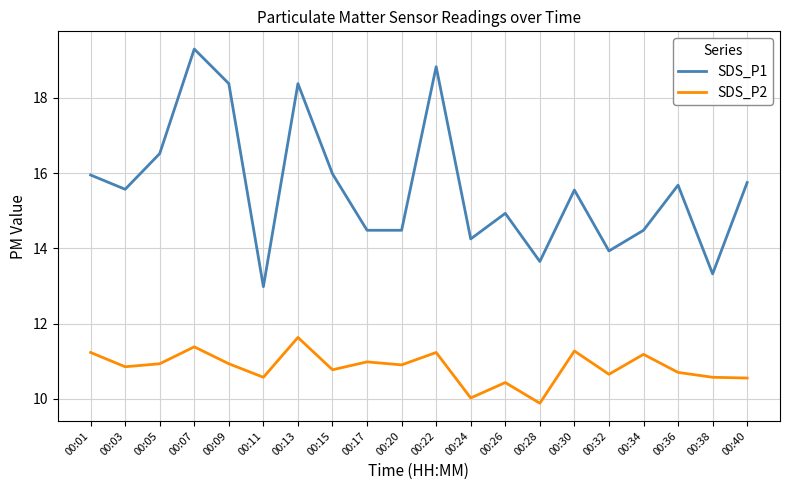

What is the minimum value for SDS_P2?

9.9